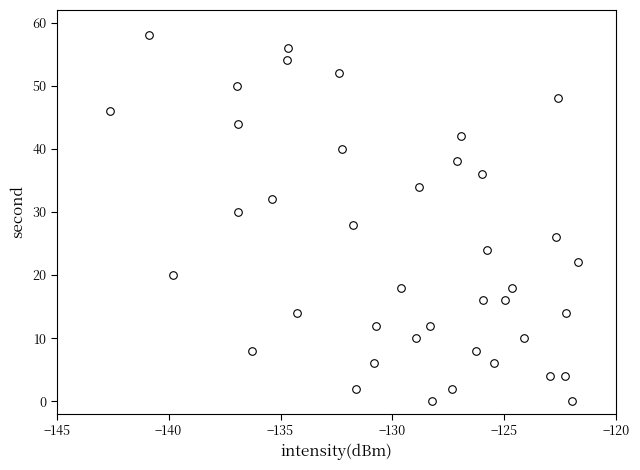

What is the range of Y values (max minus min)?

58